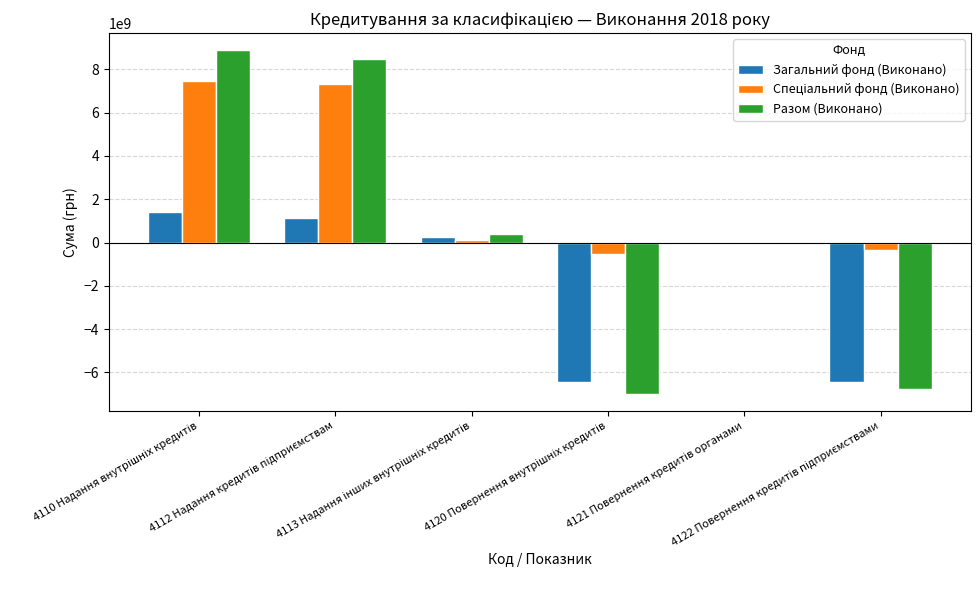

What is the maximum value shown in the chart?

8871460427.2